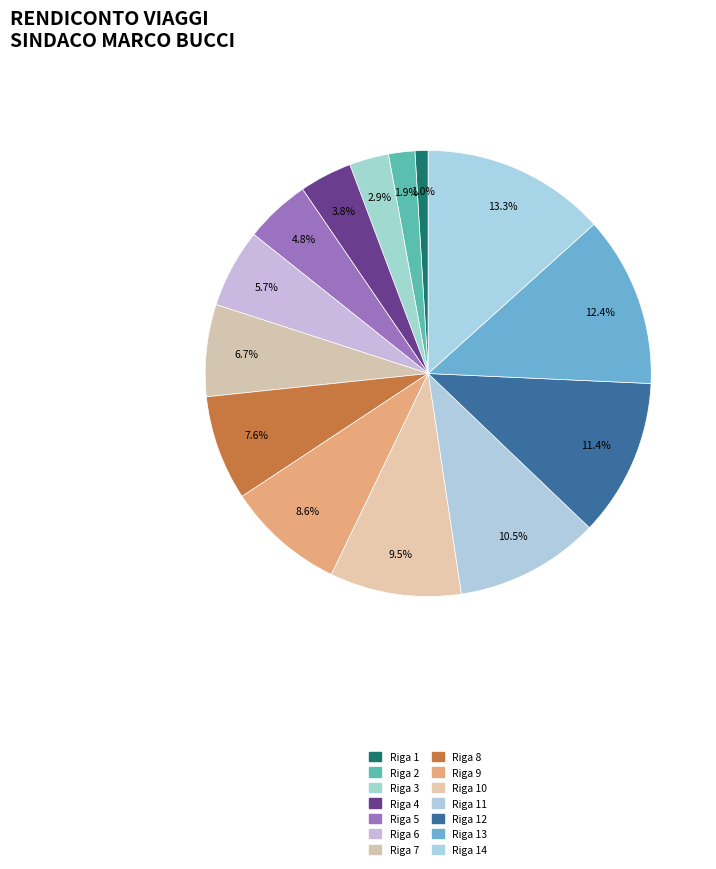

How many segments does this pie chart have?

14